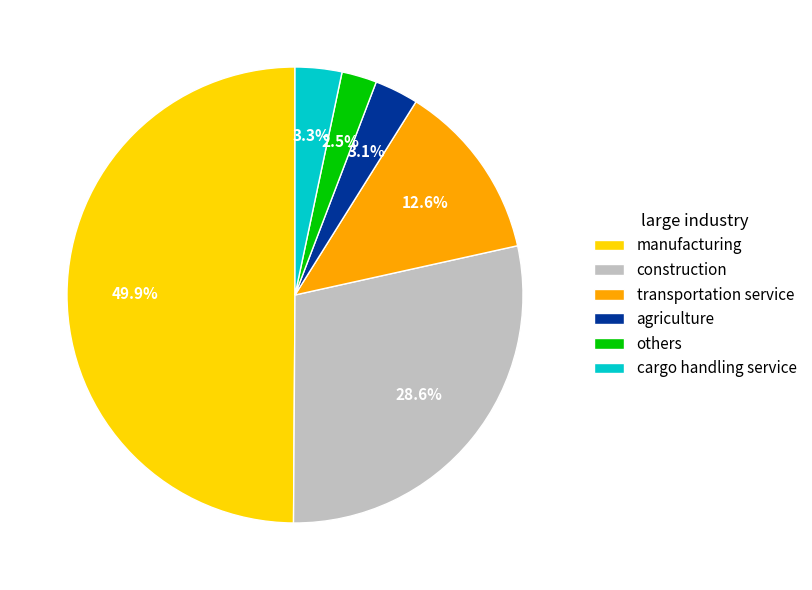

Is cargo handling service the majority of the pie?

No